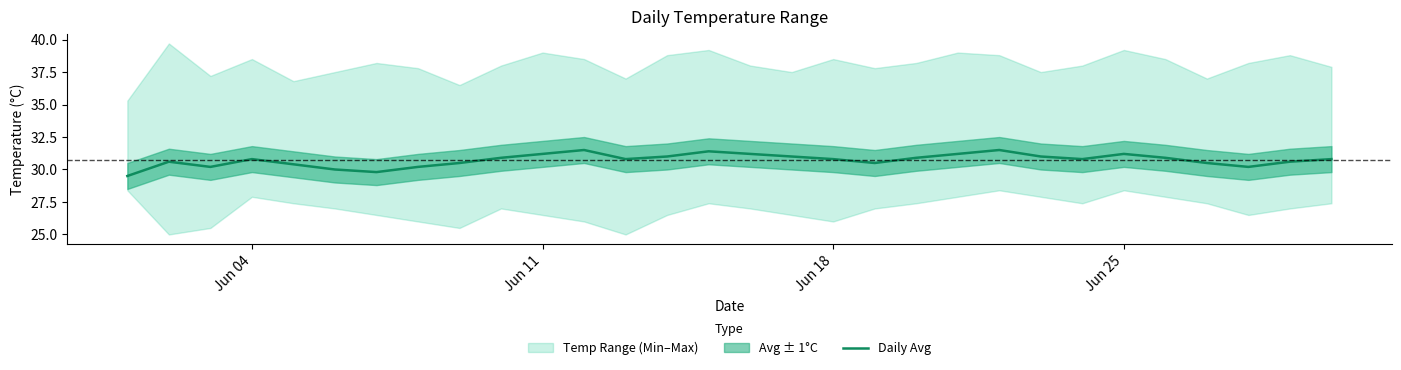

Reading left to right, list all the values displayed in this chart.

29.5	30.6	30.2	30.8	30.4	30.0	29.8	30.2	30.5	30.9	31.2	31.5	30.8	31.0	31.4	31.2	31.0	30.8	30.5	30.9	31.2	31.5	31.0	30.8	31.2	30.9	30.5	30.2	30.6	30.8